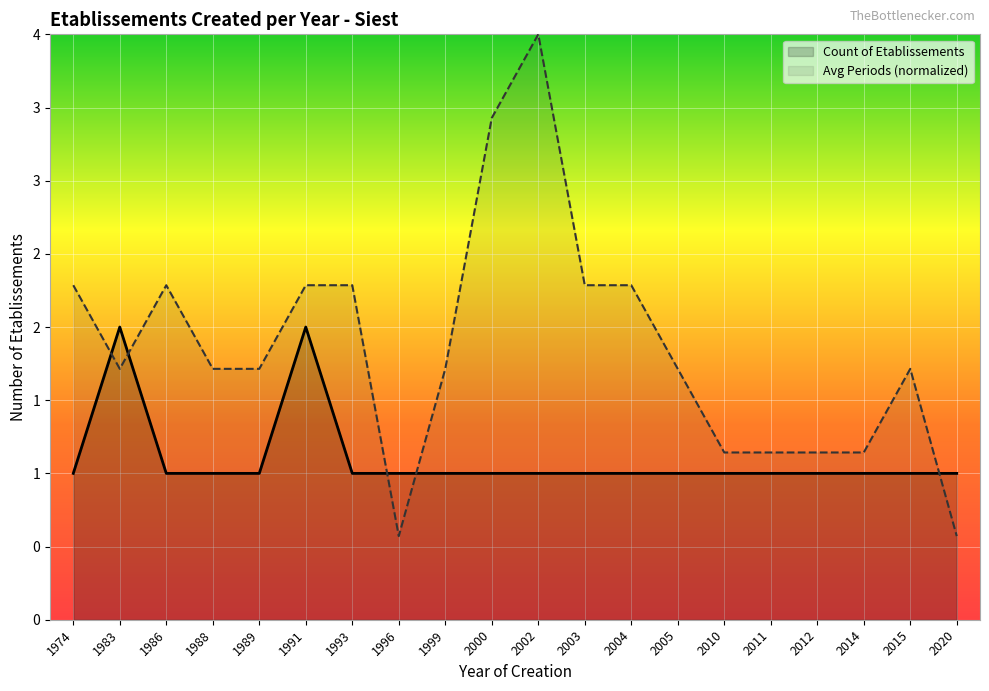

What are all the series names shown in the legend?

Count of Etablissements, Avg Periods (normalized)